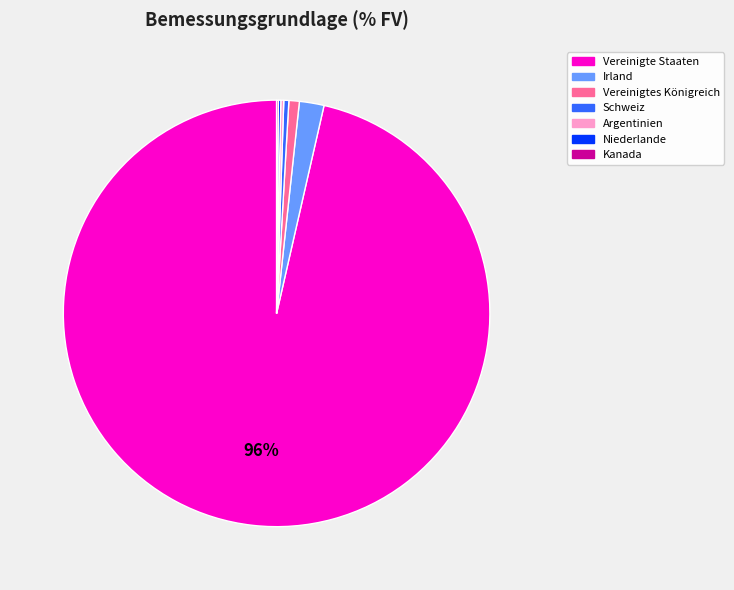

What is the largest slice in the pie chart?

Vereinigte Staaten